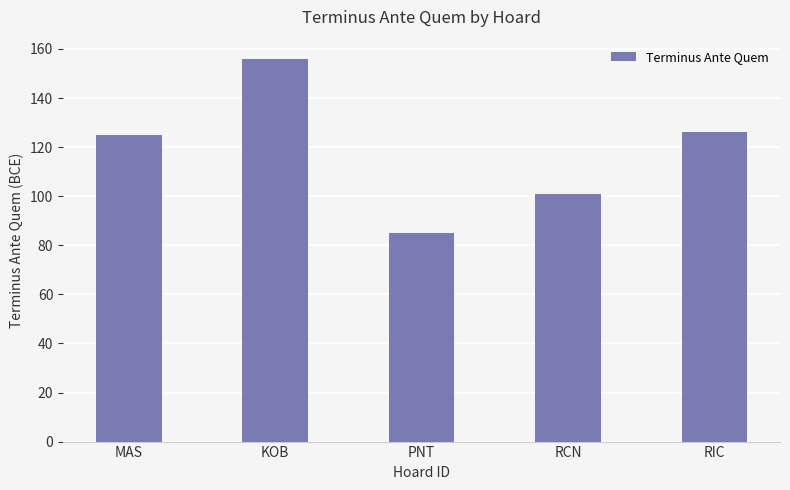

Which has a higher value, KOB or PNT?

KOB